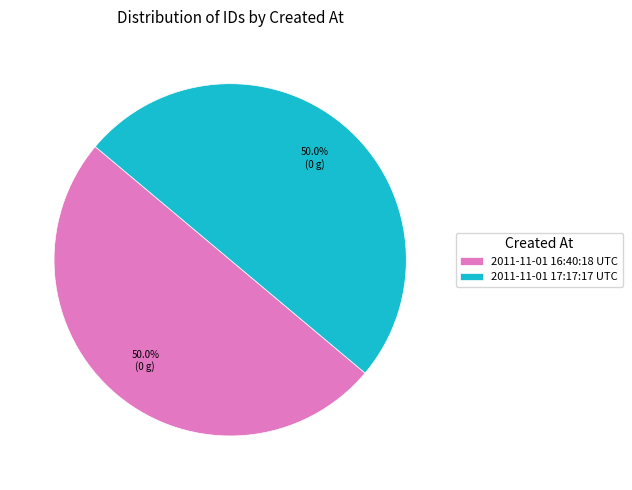

To the nearest percent, what percentage of the pie is 2011-11-01 17:17:17 UTC?

50%